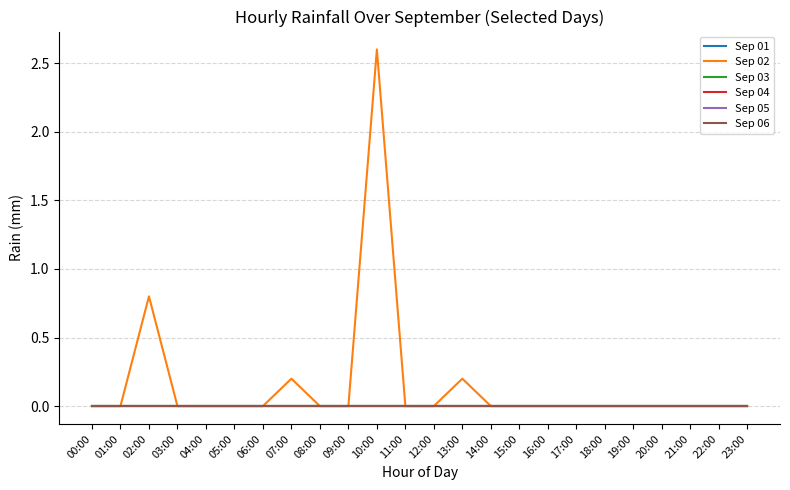

Is this an area chart (filled region under the line)?

No